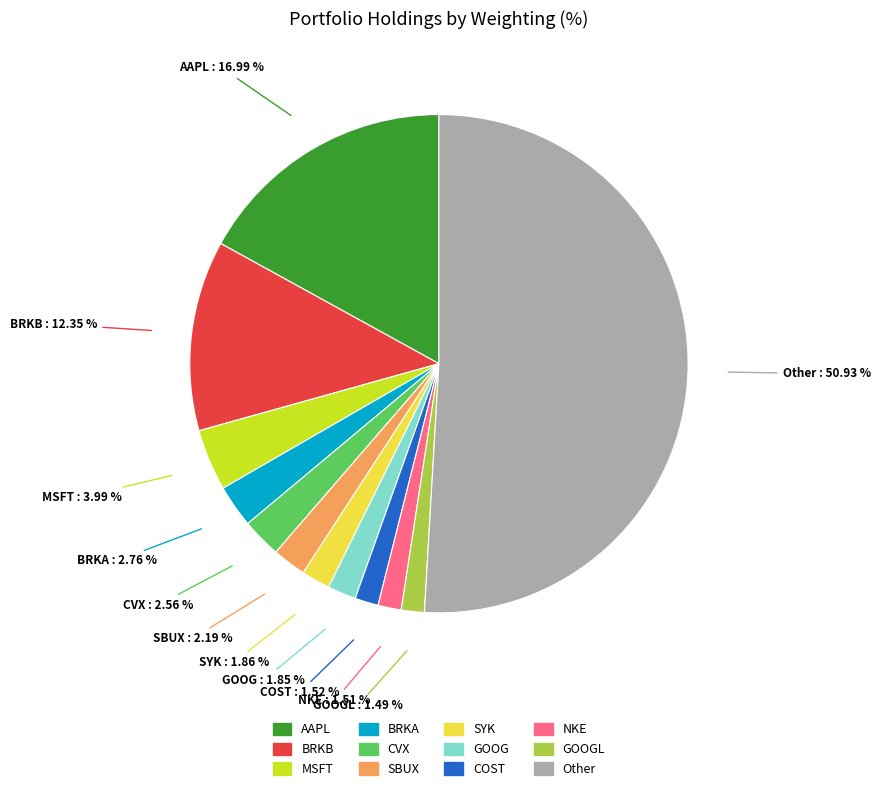

How many slices are in this pie chart?

12